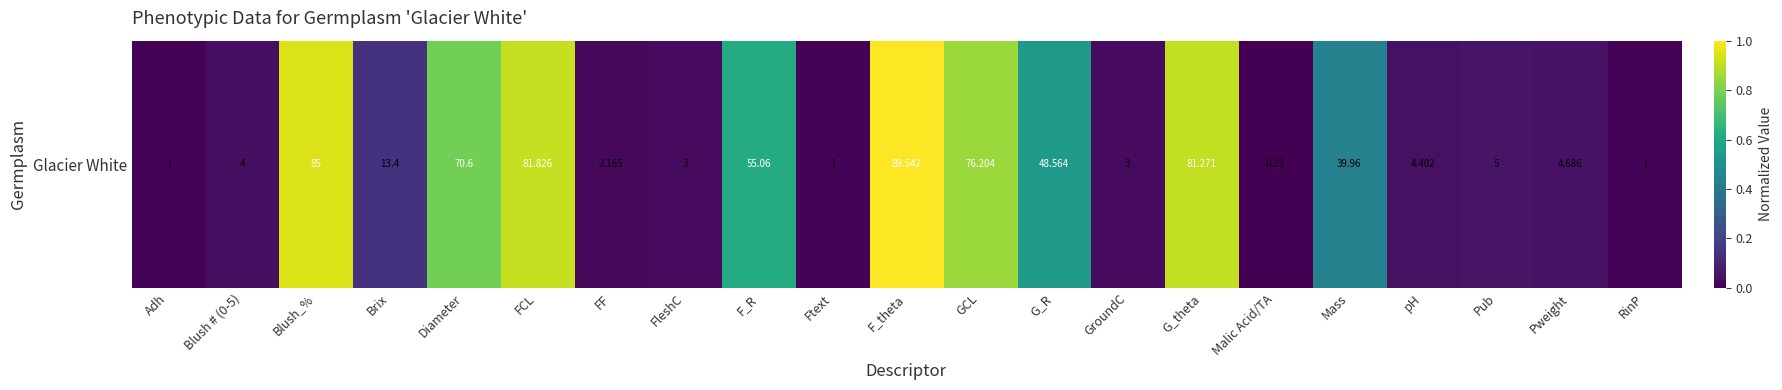

List the labels in order of value, largest first.

F_theta, Blush_%, FCL, G_theta, GCL, Diameter, F_R, G_R, Mass, Brix, Pub, Pweight, pH, Blush # (0-5), FleshC, GroundC, FF, Adh, Ftext, RinP, Malic Acid/TA